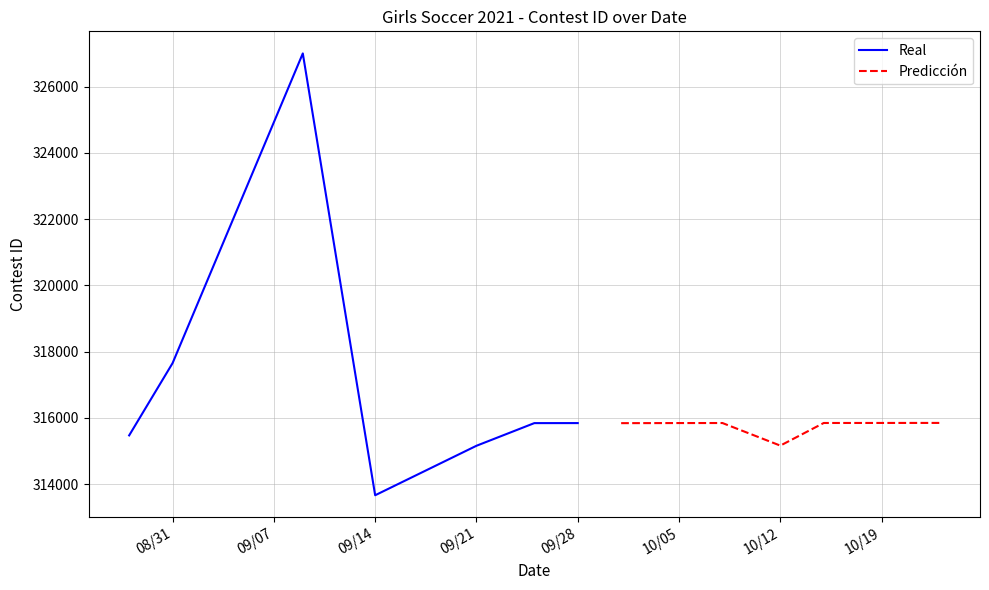

What is the minimum value for Predicción?

315160